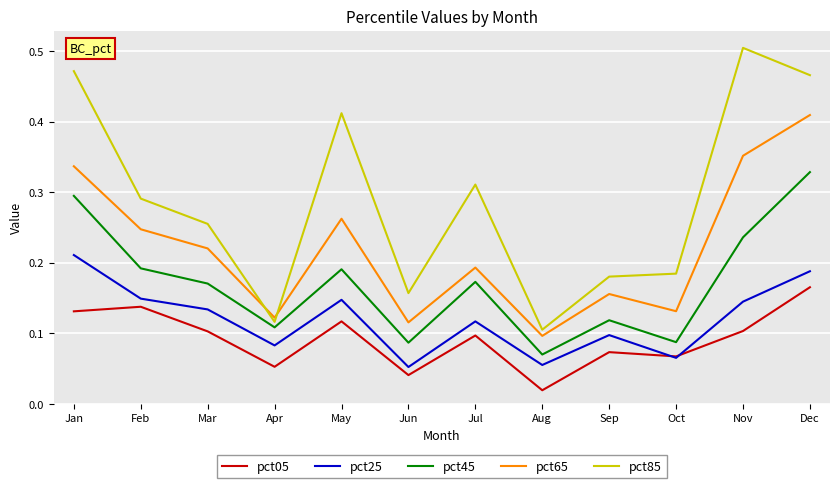

Is it true that pct45 equals 0.1 at Jan?

False